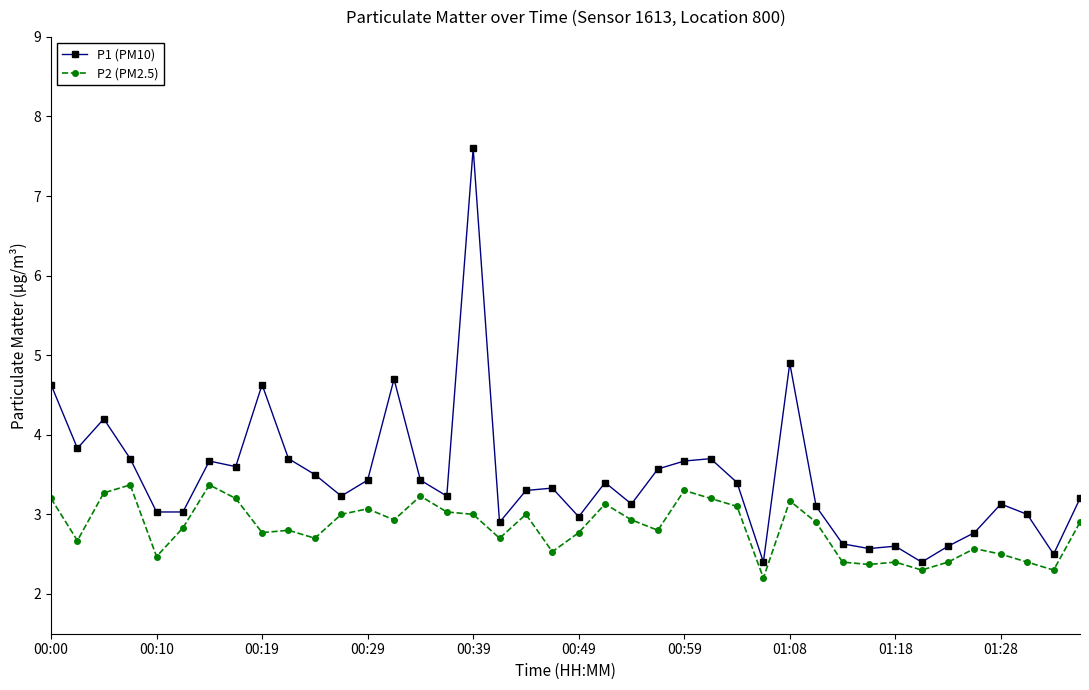

What is the value of the P2 (PM2.5) point at the 2nd from the left?

2.7